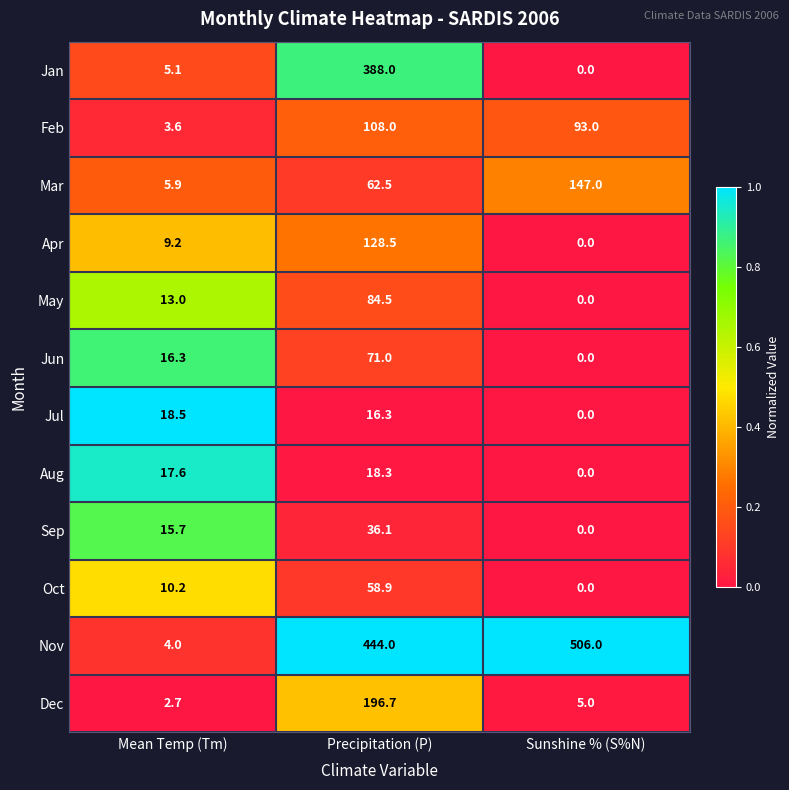

Which category has the highest value across all series?

Sunshine % (S%N)